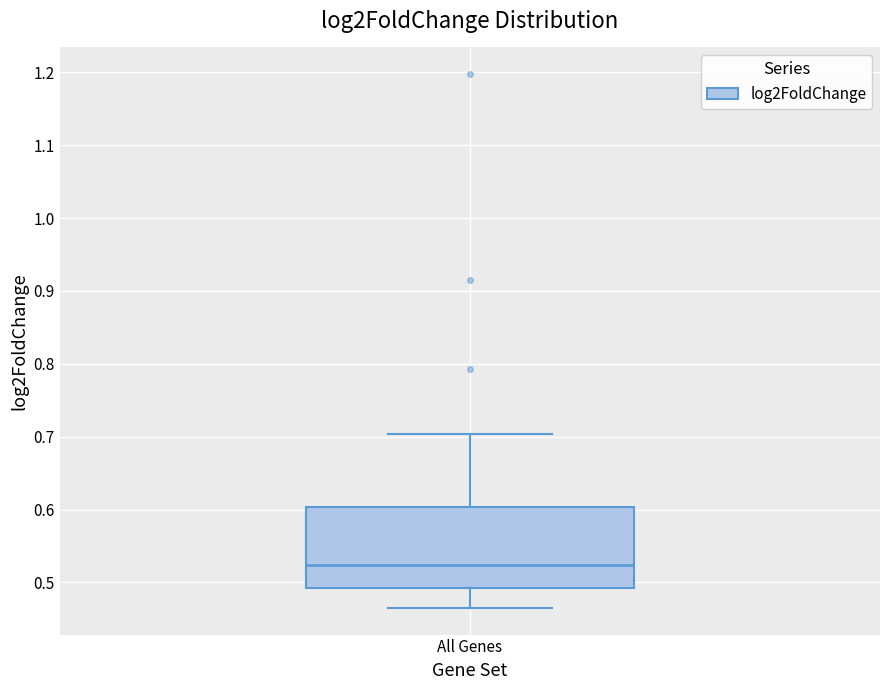

Transcribe this box plot: give where the median line is, the range the box spans, and where the two whiskers end, as read against the y-axis. The values are not printed on the chart, so give them approximately, as read against the axis.

median 0.52, box 0.49 to 0.60, whiskers 0.46 to 0.70